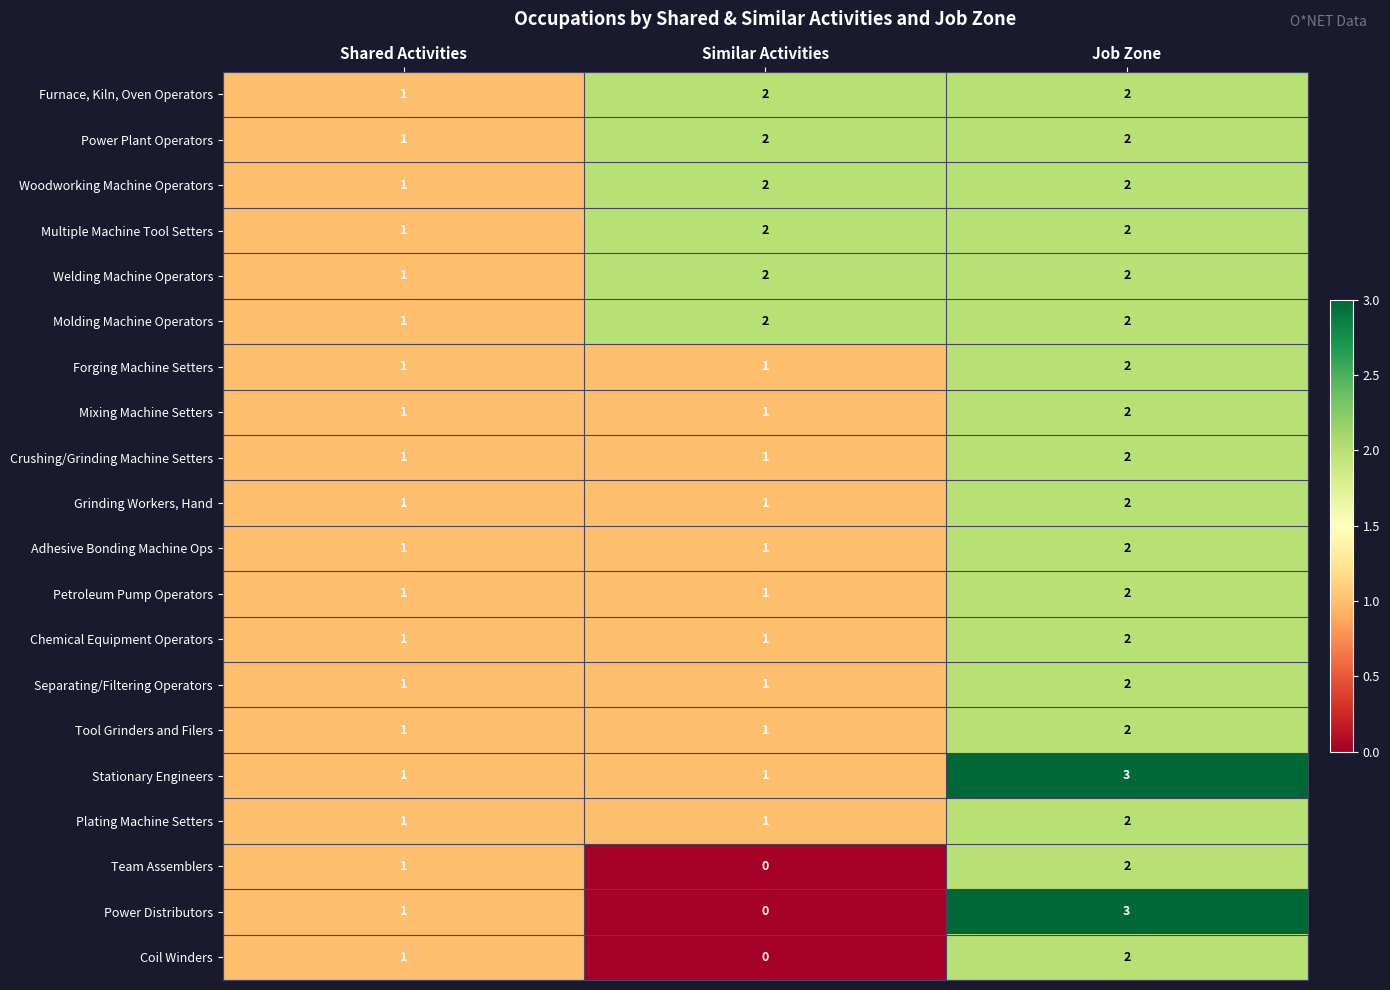

Rank the categories by Coil Winders value from lowest to highest.

Similar Activities, Shared Activities, Job Zone